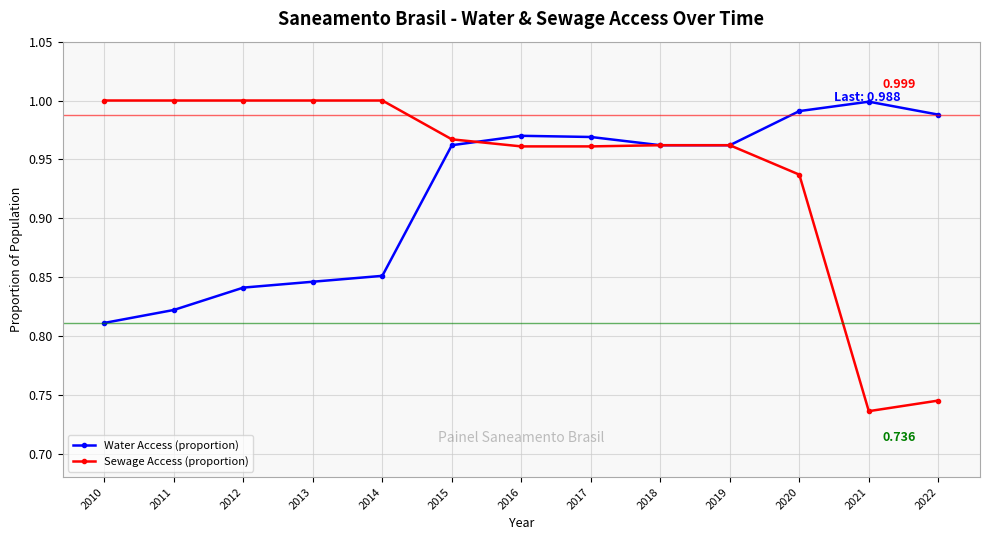

What is the difference between the highest and lowest values at 2020?

0.1